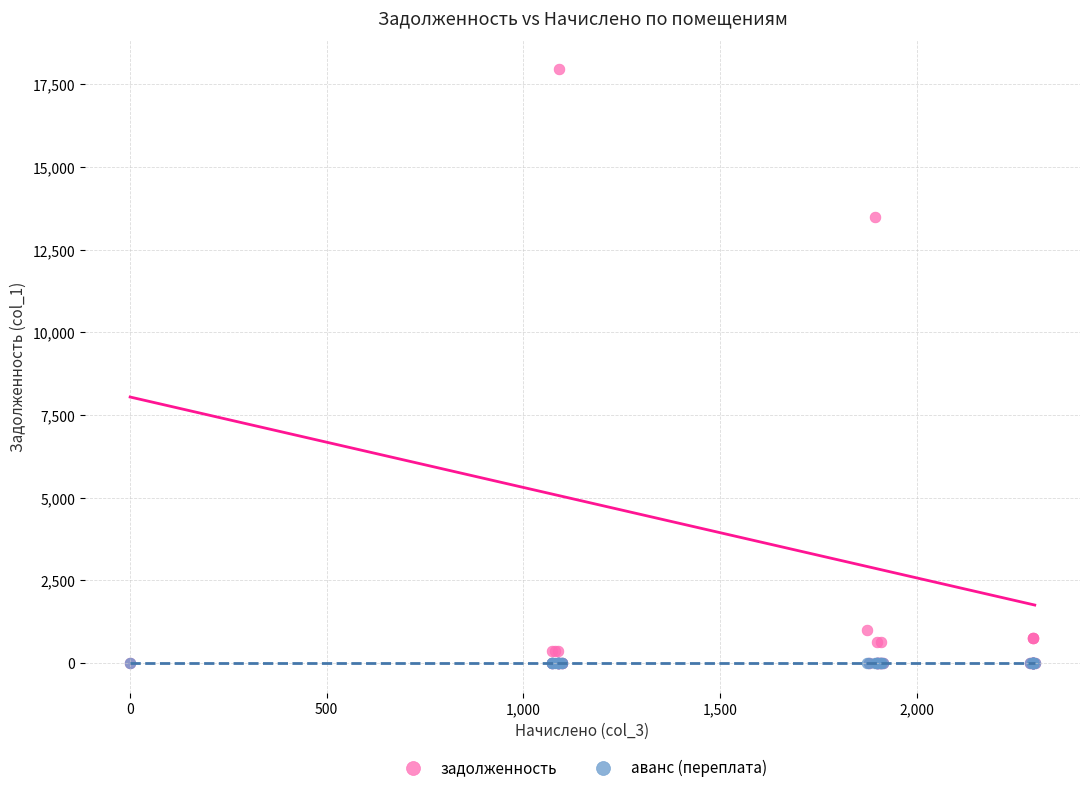

In the задолженность series, what Y value is closest to 8973?

13481.9